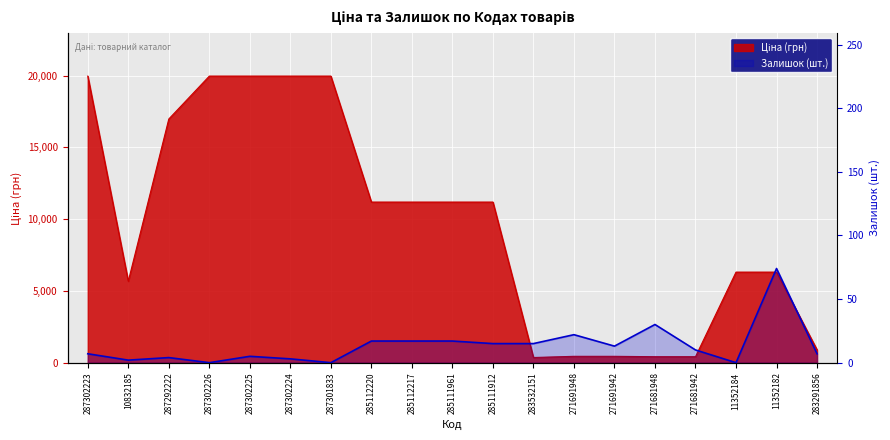

Is it true that Ціна equals 28402.8 at 287302225?

False